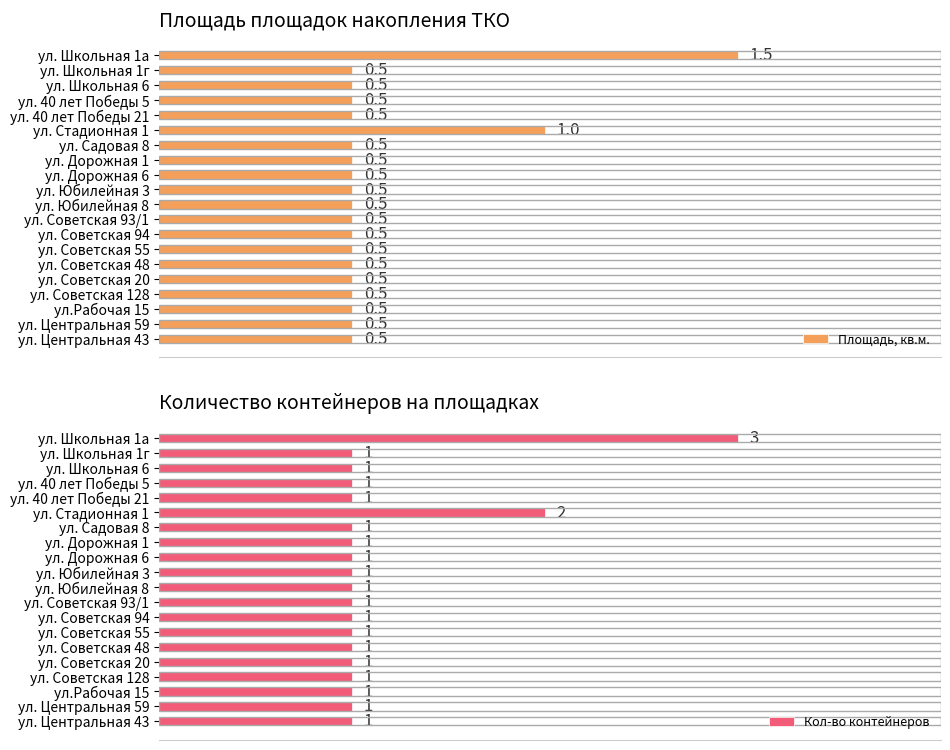

Count the number of data series in this chart.

2